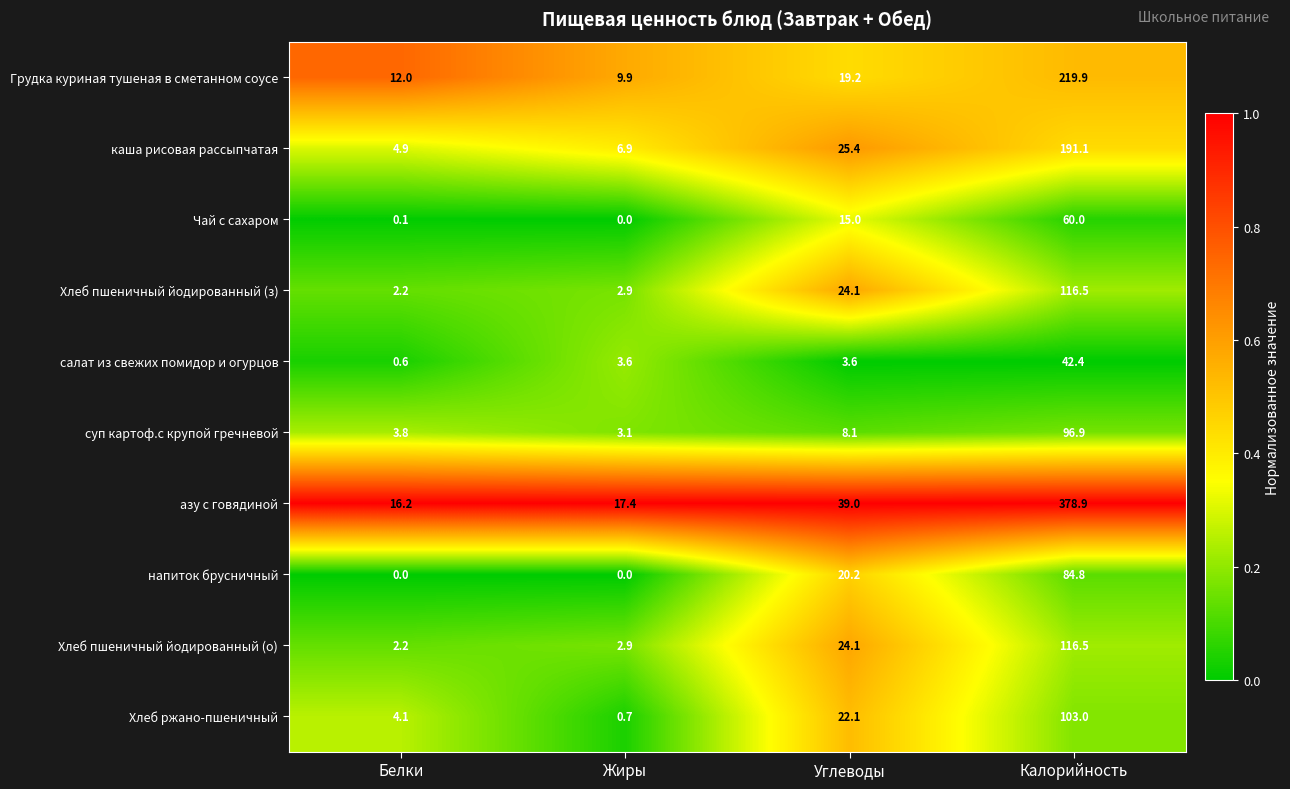

Rank the categories by Хлеб ржано-пшеничный value from highest to lowest.

Калорийность, Углеводы, Белки, Жиры